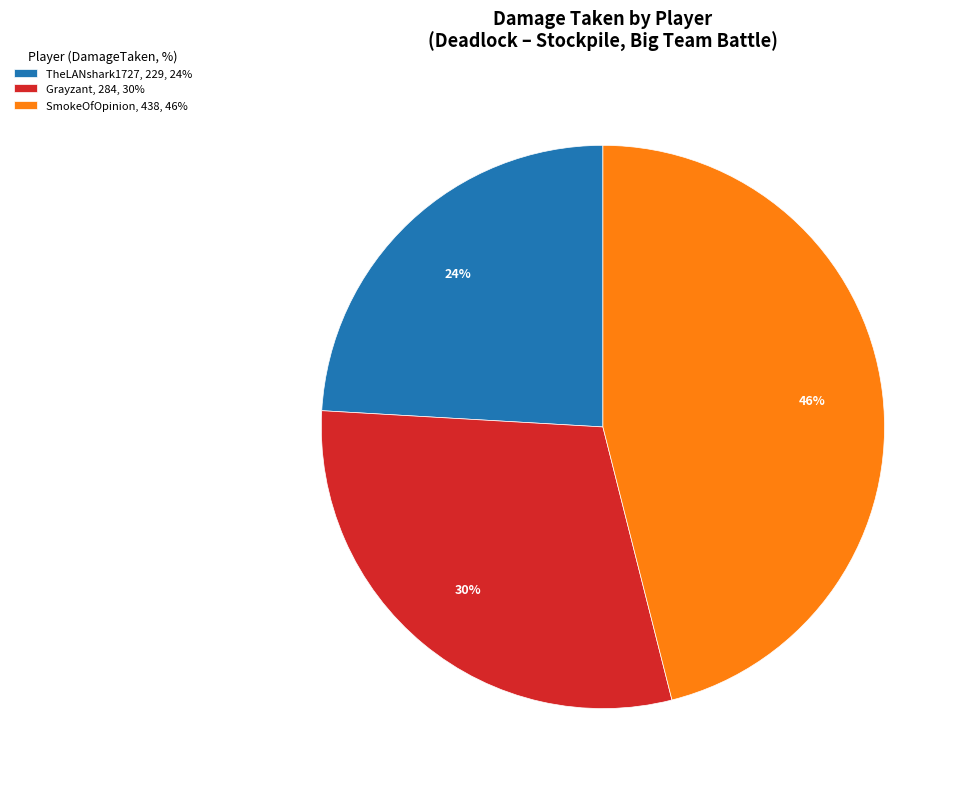

How many slices are in this pie chart?

3